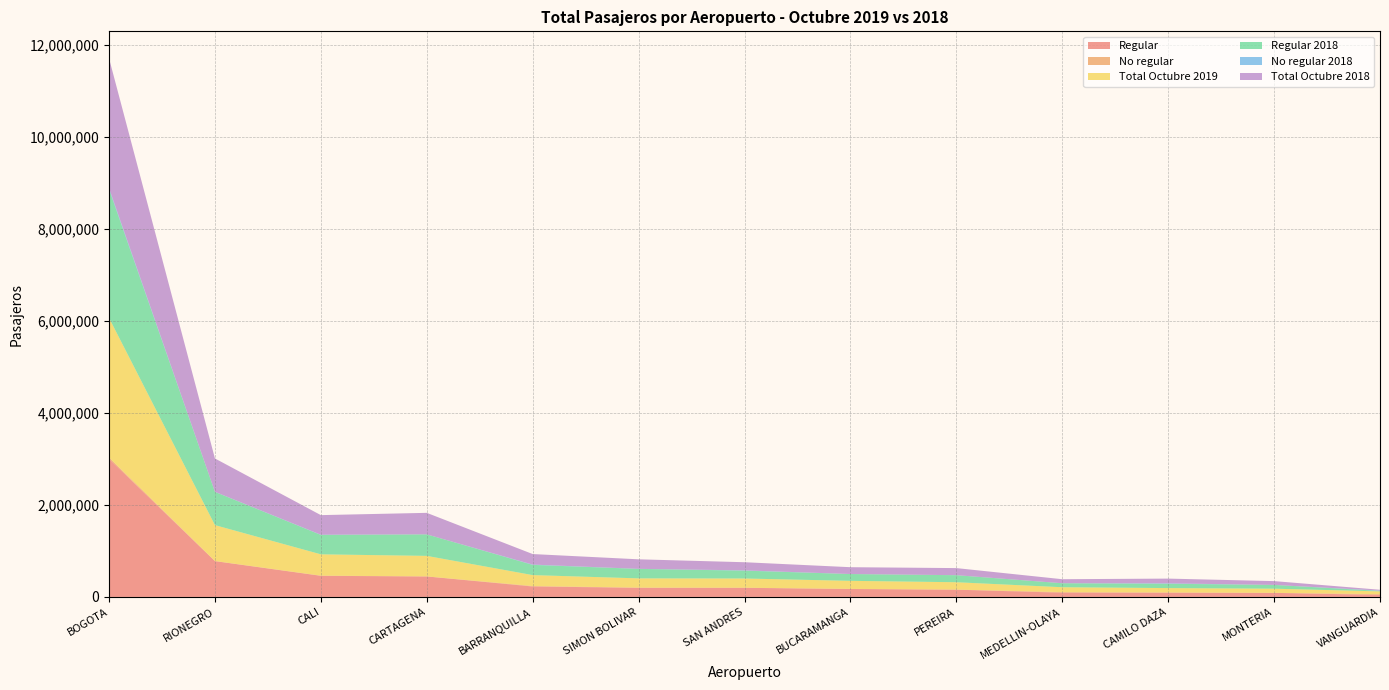

Reading right to left, list all the values displayed in this chart.

Regular: VANGUARDIA=43816	MONTERIA=88499	CAMILO DAZA=94627	MEDELLIN-OLAYA=91951	PEREIRA=157752	BUCARAMANGA=172335	SAN ANDRES=198229	SIMON BOLIVAR=199189	BARRANQUILLA=226696	CARTAGENA=445068	CALI=458559	RIONEGRO=777839	BOGOTA=3000925
No regular: VANGUARDIA=16645	MONTERIA=996	CAMILO DAZA=1452	MEDELLIN-OLAYA=13447	PEREIRA=1959	BUCARAMANGA=2498	SAN ANDRES=2010	SIMON BOLIVAR=2454	BARRANQUILLA=10447	CARTAGENA=939	CALI=4170	RIONEGRO=2161	BOGOTA=29804
Total Octubre 2019: VANGUARDIA=60461	MONTERIA=89495	CAMILO DAZA=96079	MEDELLIN-OLAYA=105398	PEREIRA=159711	BUCARAMANGA=174833	SAN ANDRES=200239	SIMON BOLIVAR=201643	BARRANQUILLA=237143	CARTAGENA=446007	CALI=462729	RIONEGRO=780000	BOGOTA=3030729
Regular 2018: VANGUARDIA=10169	MONTERIA=82357	CAMILO DAZA=93710	MEDELLIN-OLAYA=86756	PEREIRA=152675	BUCARAMANGA=147548	SAN ANDRES=171020	SIMON BOLIVAR=205793	BARRANQUILLA=222065	CARTAGENA=467236	CALI=421547	RIONEGRO=721603	BOGOTA=2795435
No regular 2018: VANGUARDIA=7353	MONTERIA=65	CAMILO DAZA=9319	MEDELLIN-OLAYA=354	PEREIRA=882	BUCARAMANGA=657	SAN ANDRES=5798	SIMON BOLIVAR=1212	BARRANQUILLA=6575	CARTAGENA=74	CALI=4339	RIONEGRO=2475	BOGOTA=24537
Total Octubre 2018: VANGUARDIA=17522	MONTERIA=82422	CAMILO DAZA=103029	MEDELLIN-OLAYA=87110	PEREIRA=153557	BUCARAMANGA=148205	SAN ANDRES=176818	SIMON BOLIVAR=207005	BARRANQUILLA=228640	CARTAGENA=467310	CALI=425886	RIONEGRO=724078	BOGOTA=2819972